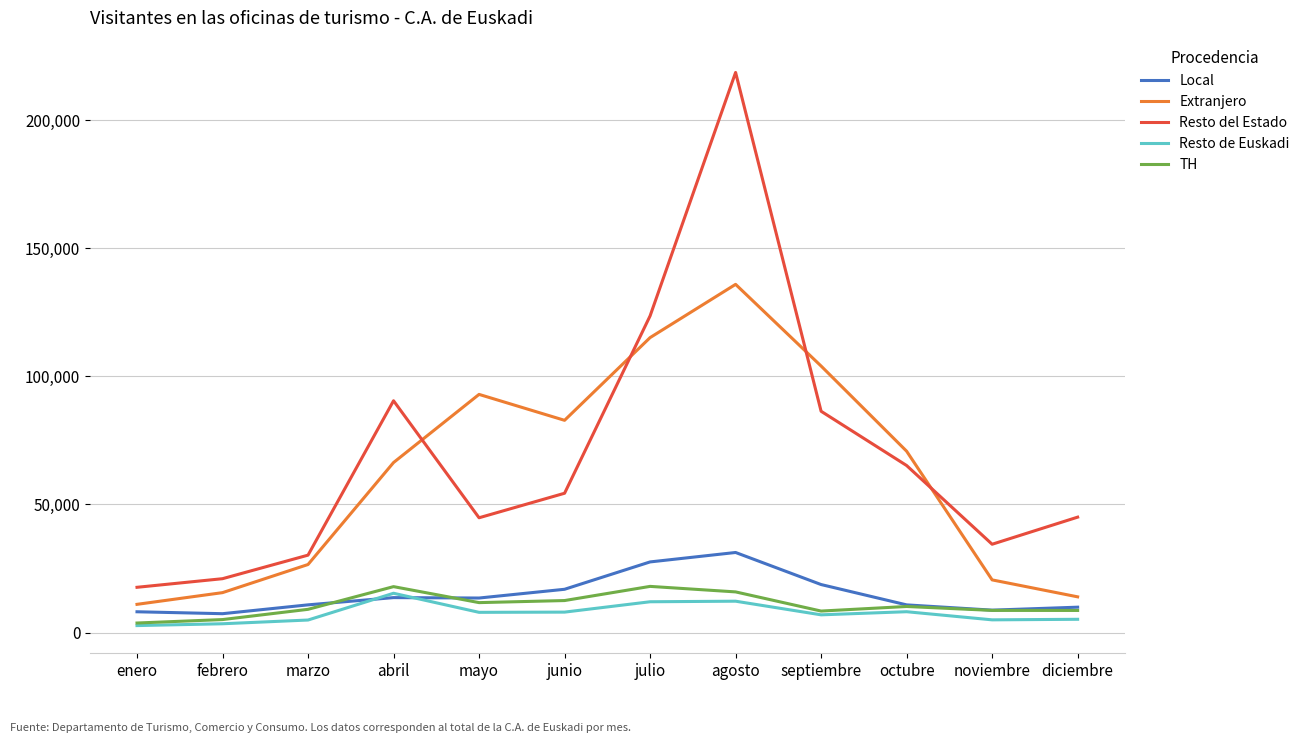

What position from the left is septiembre?

9